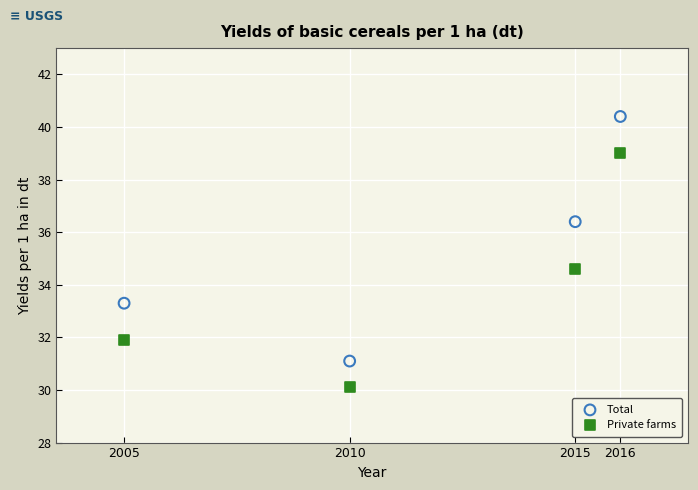

What is the X range (max minus min) for the scatter plot?

11.0